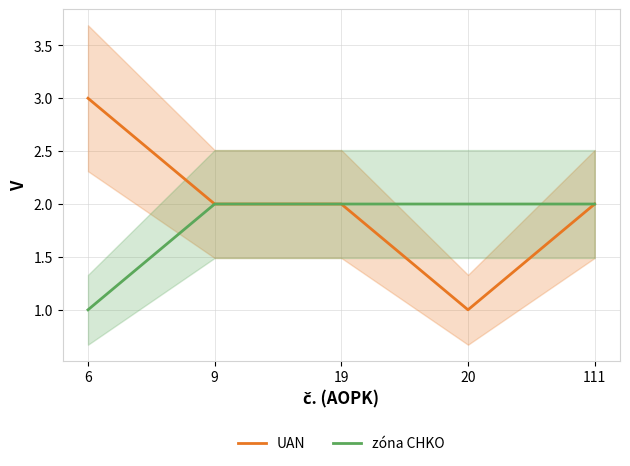

What is the difference between the zóna CHKO values at 6 and 111?

1